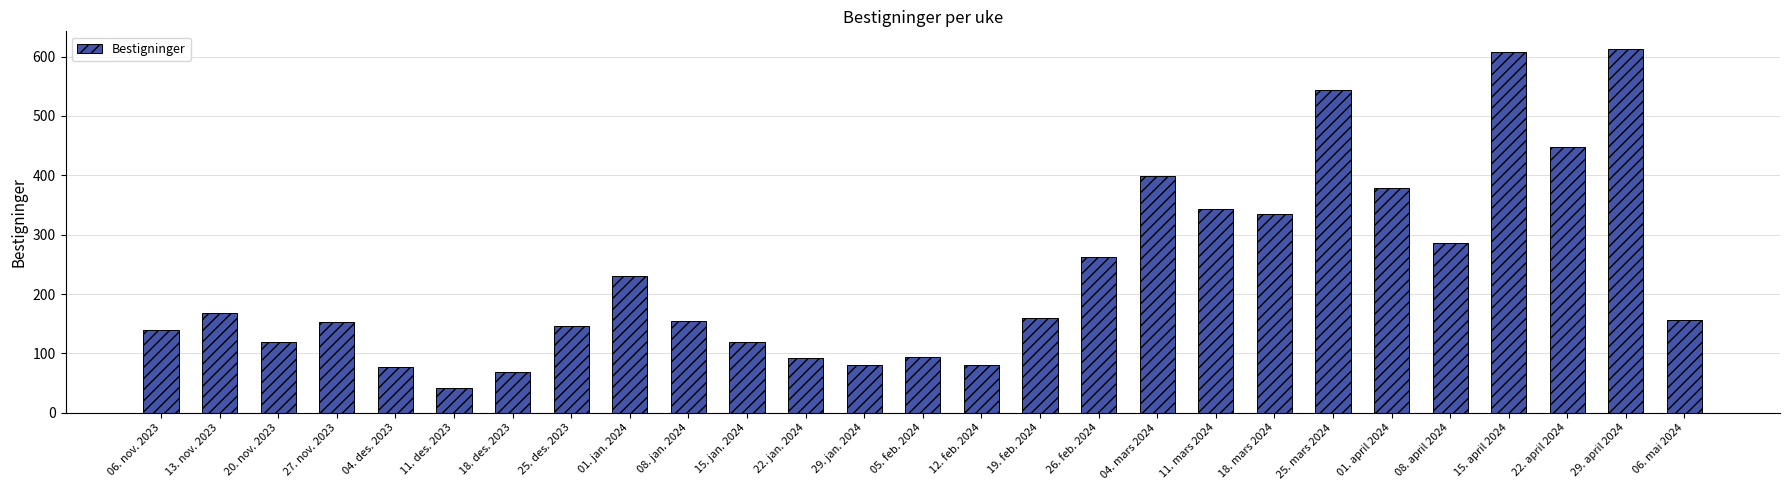

What is the maximum value shown in the chart?

612